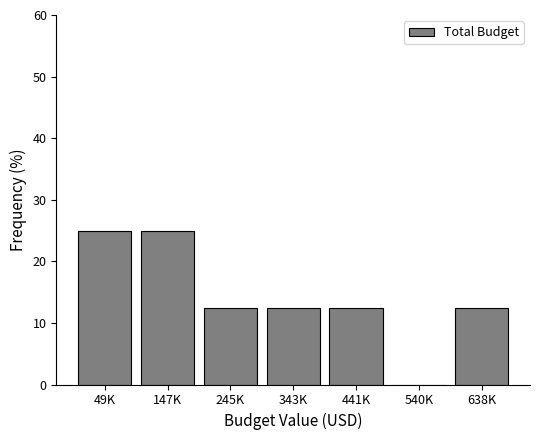

Reading left to right, extract all data points from this chart.

49K=25.0	147K=25.0	245K=12.5	343K=12.5	441K=12.5	540K=0.0	638K=12.5